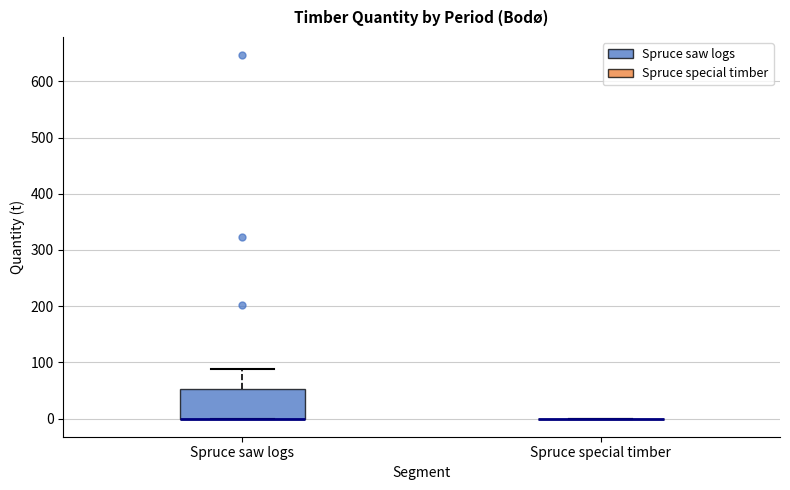

Reading left to right, read every box against the y-axis: the position of its median line, the range the box covers, and the ends of its whiskers. The values are not printed on the chart, so give them approximately, as read against the axis.

Spruce saw logs: median 0 (drawn on the box's lower edge), box 0 to 50, whiskers 0 to 90
Spruce special timber: box collapsed to a line at 0, whiskers 0 to 0